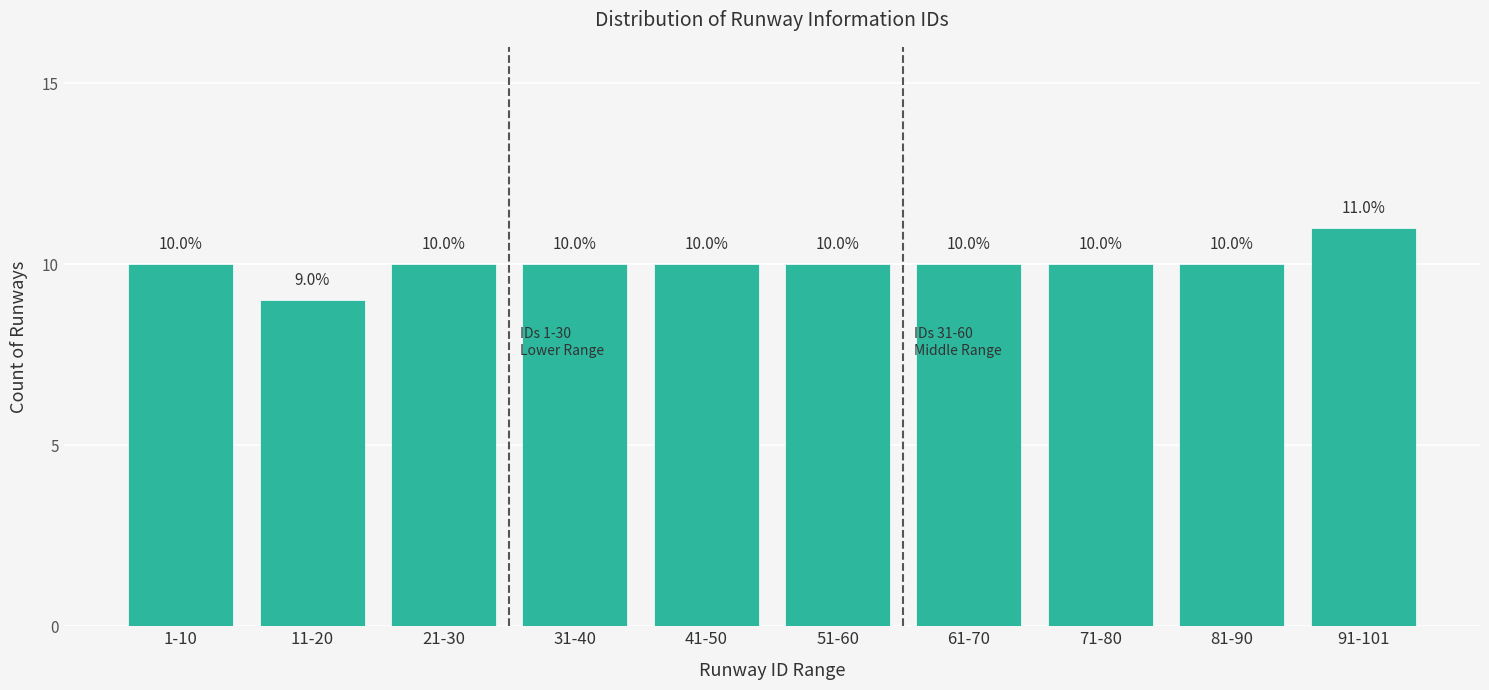

Reading right to left, what are all the values shown in this chart?

11	10	10	10	10	10	10	10	9	10